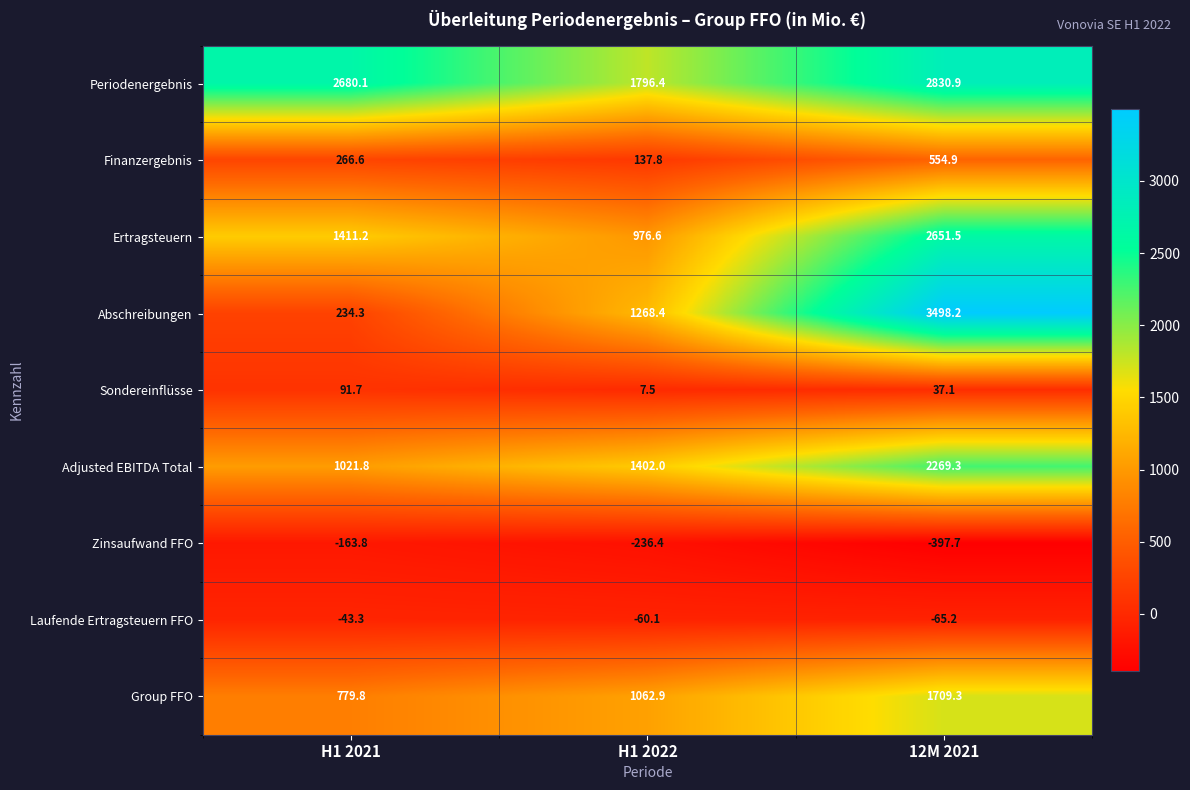

Which series has the largest range (max minus min)?

Abschreibungen